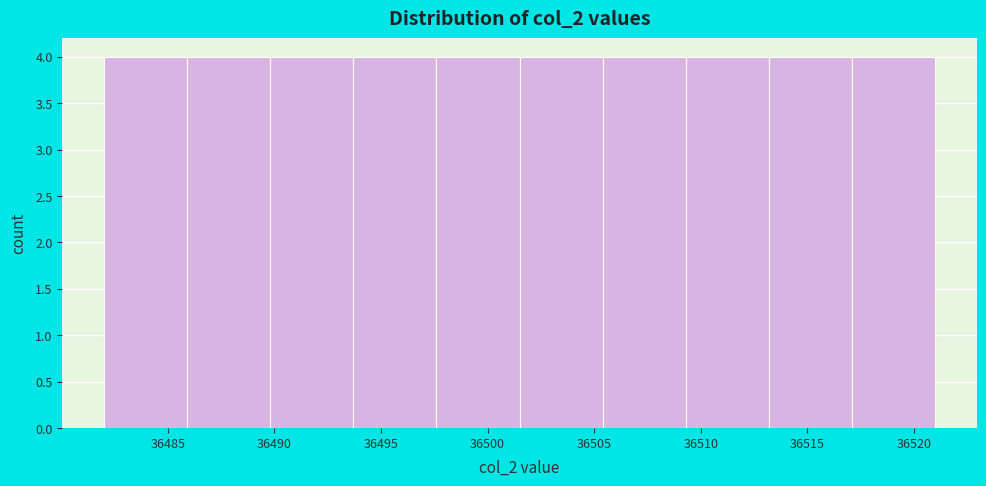

What is the height of the bar covering 36485.9 to 36489.8 on the x-axis? Neither the bar edges nor the heights are printed on the chart, so give them approximately, as read against the axes.

4